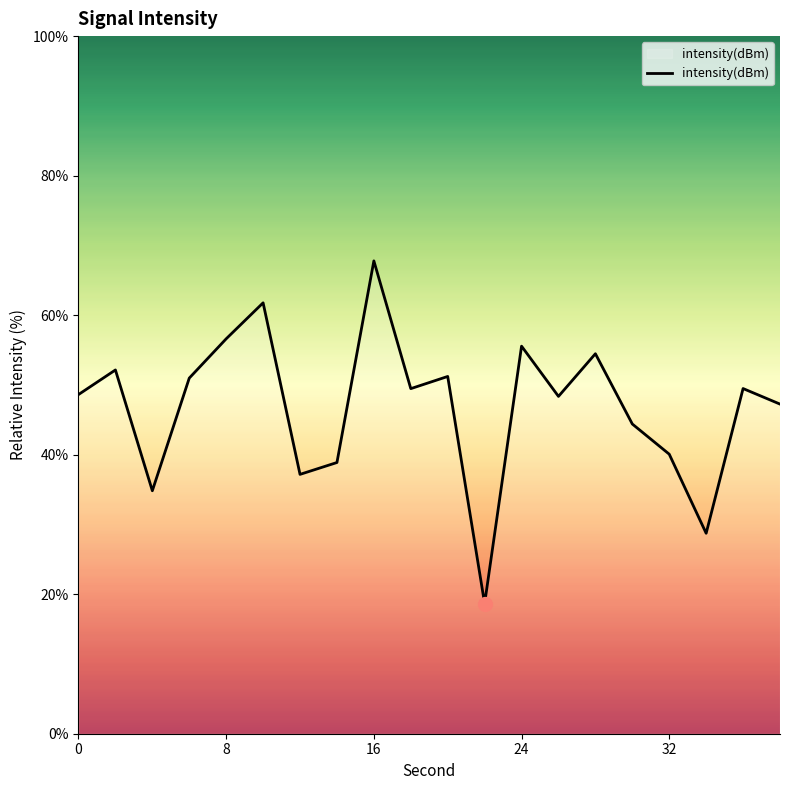

What is the smallest value displayed?

18.7